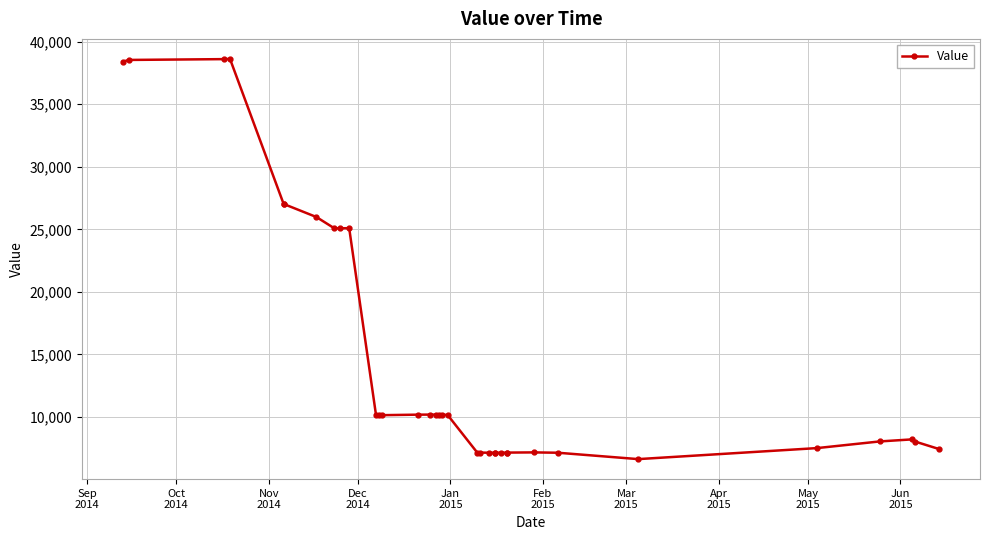

Does the chart display data point markers on the line(s)?

Yes